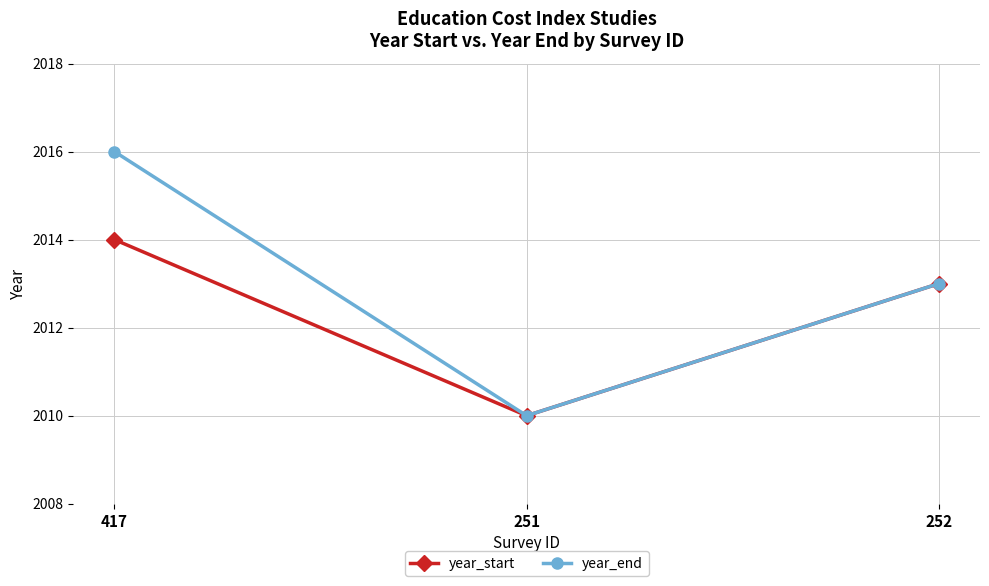

At which category is the sum across all series the highest?

417